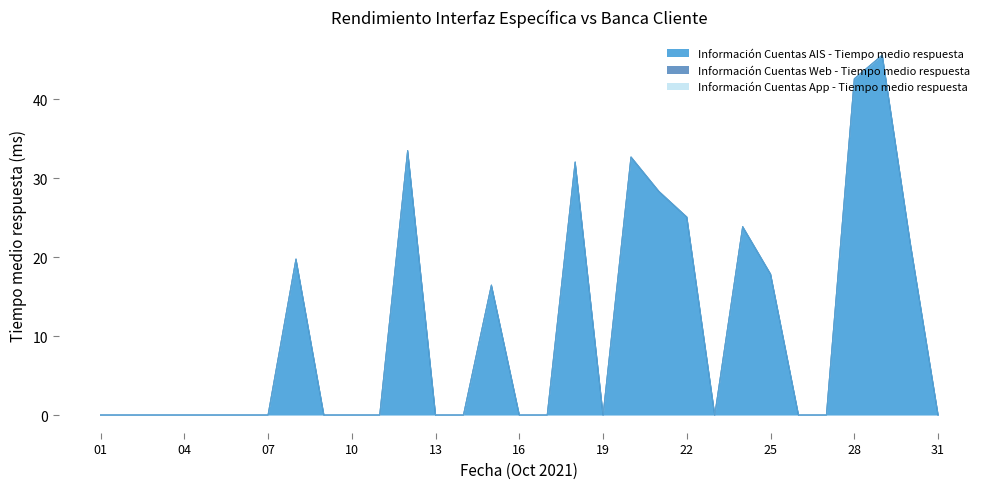

True or false: Información Cuentas App - Tiempo medio respuesta has more than 1 points higher than both neighbors.

False